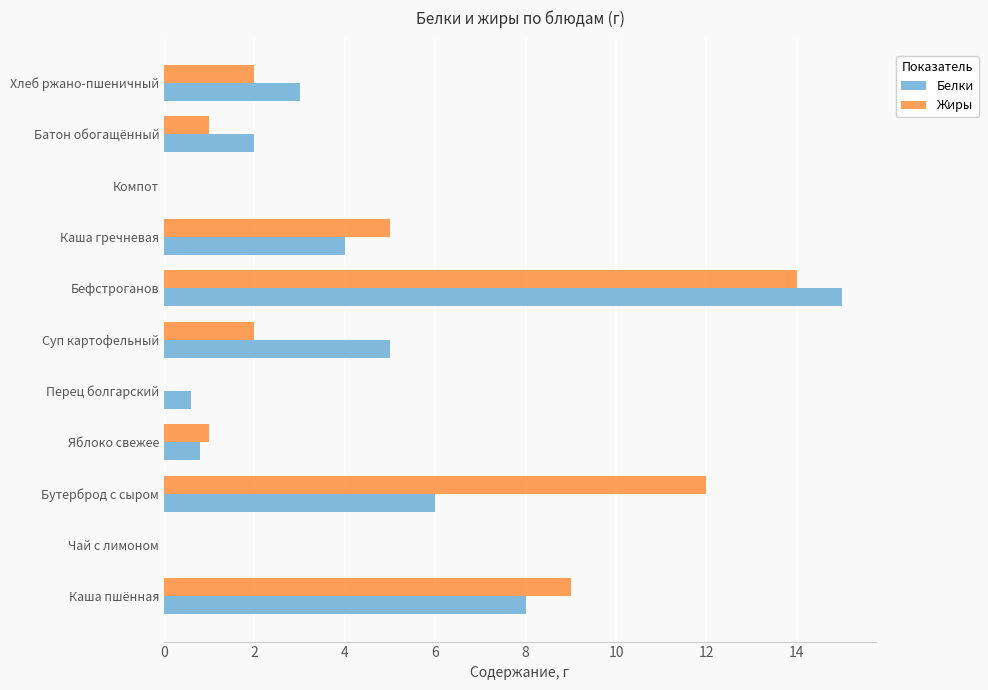

Which series has the largest range (max minus min)?

Белки